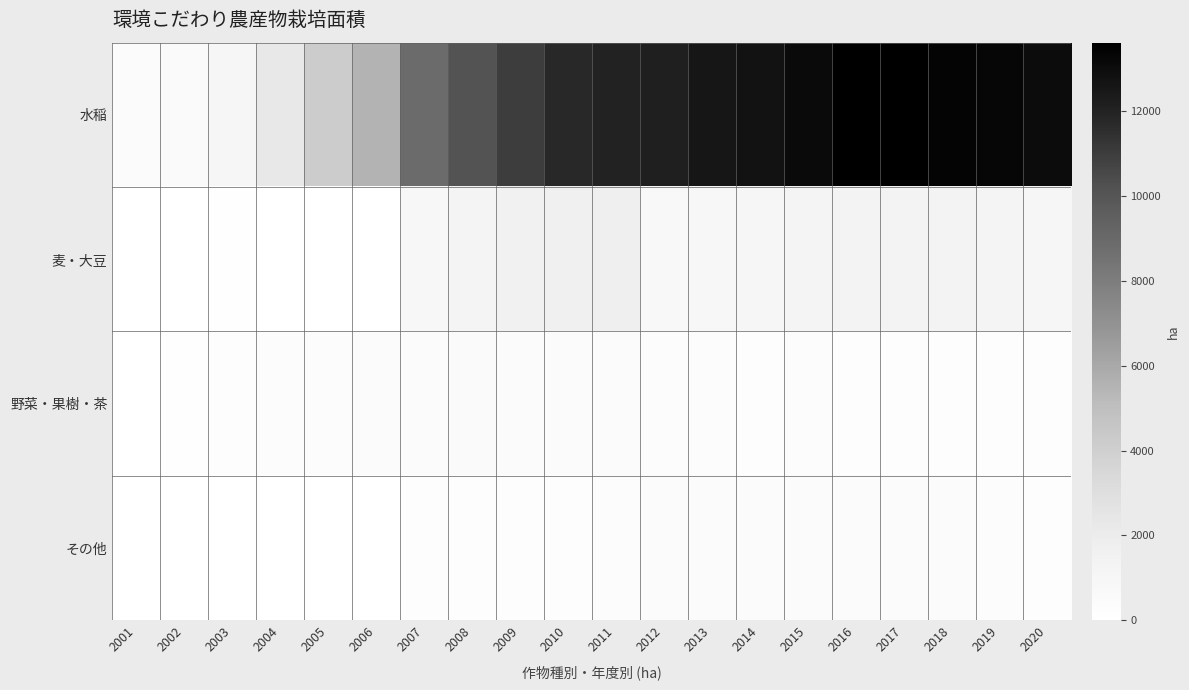

Which series changed the most between 2007 and 2012?

水稲